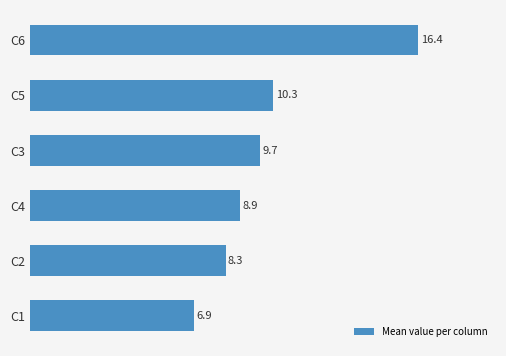

Rank the categories by value from highest to lowest.

C6, C5, C3, C4, C2, C1